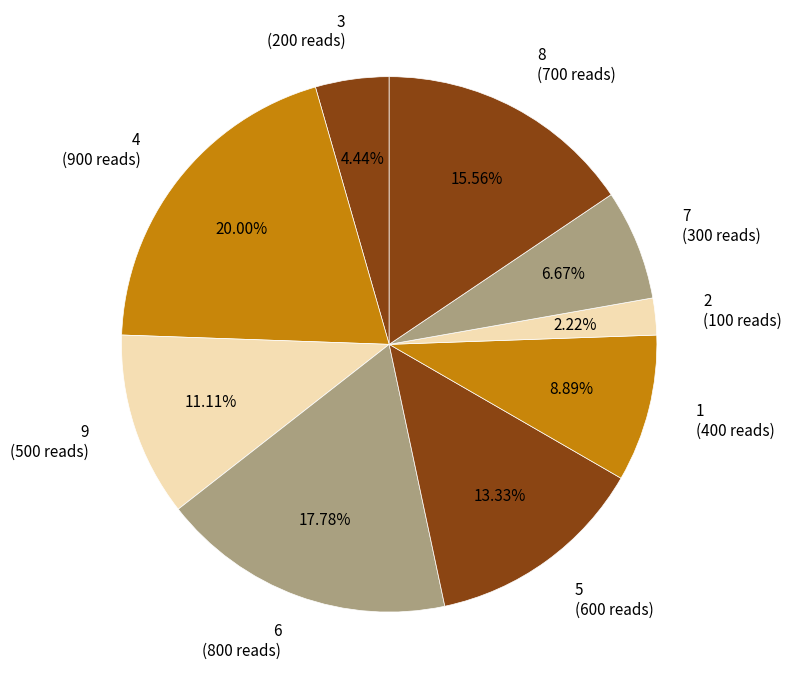

How many slices are in this pie chart?

9